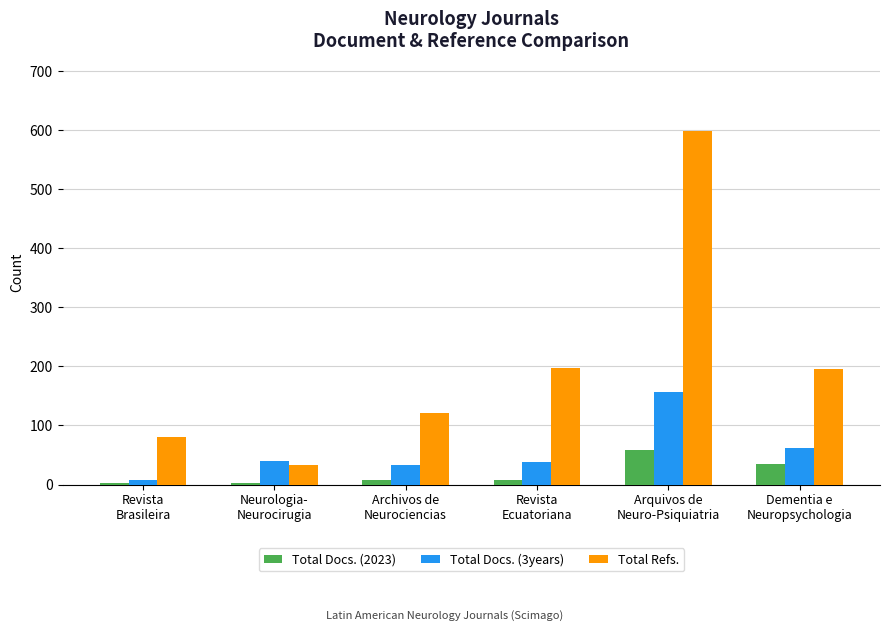

The Total Refs. series shows 195 at Dementia e
Neuropsychologia. True or false?

True